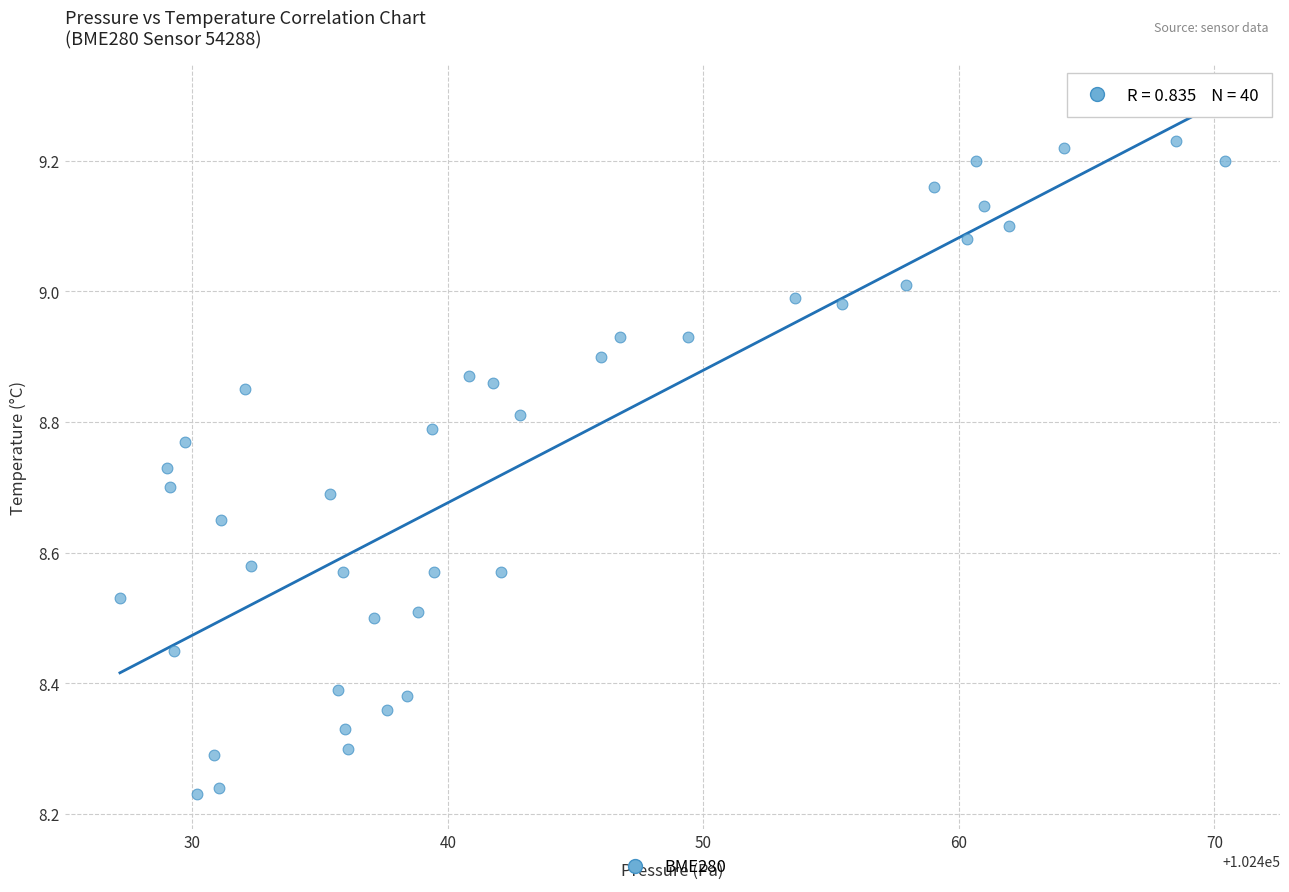

What is the range of Y values (max minus min)?

1.0